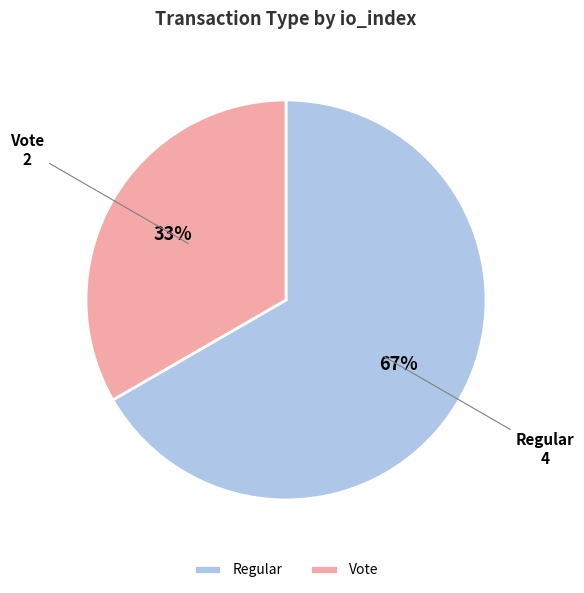

Which slice is the smallest?

Vote